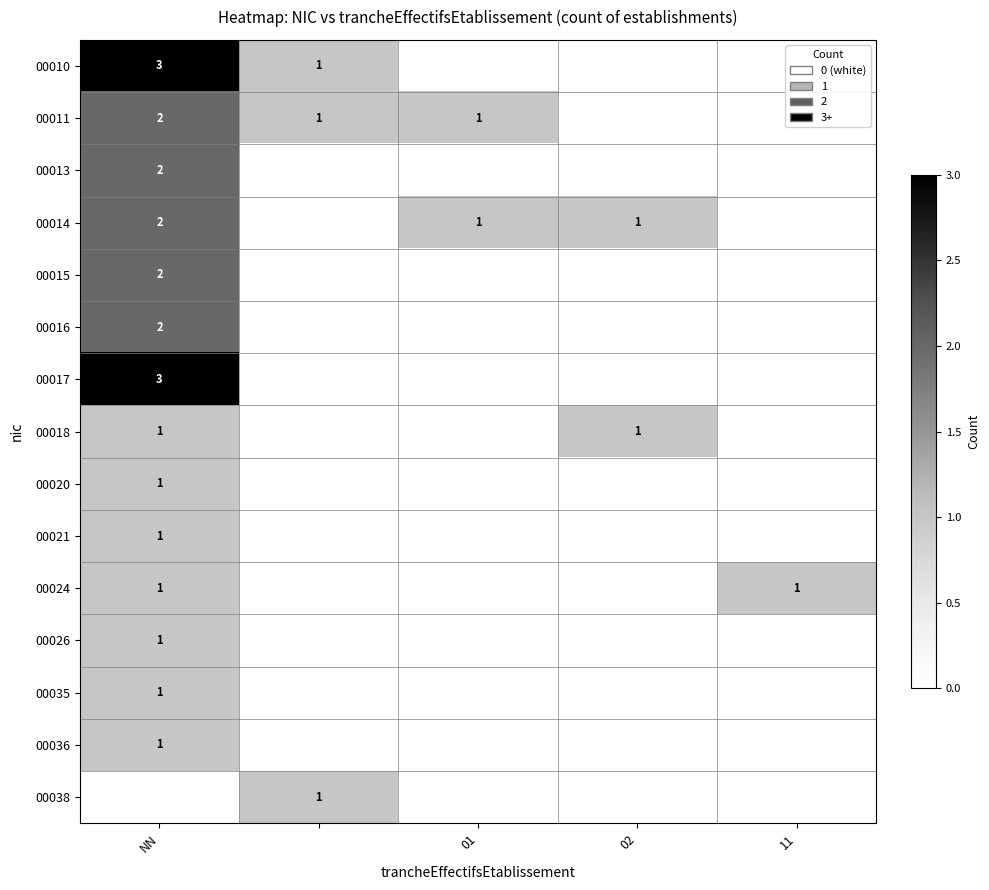

The 00015 series shows 2 at NN. True or false?

True